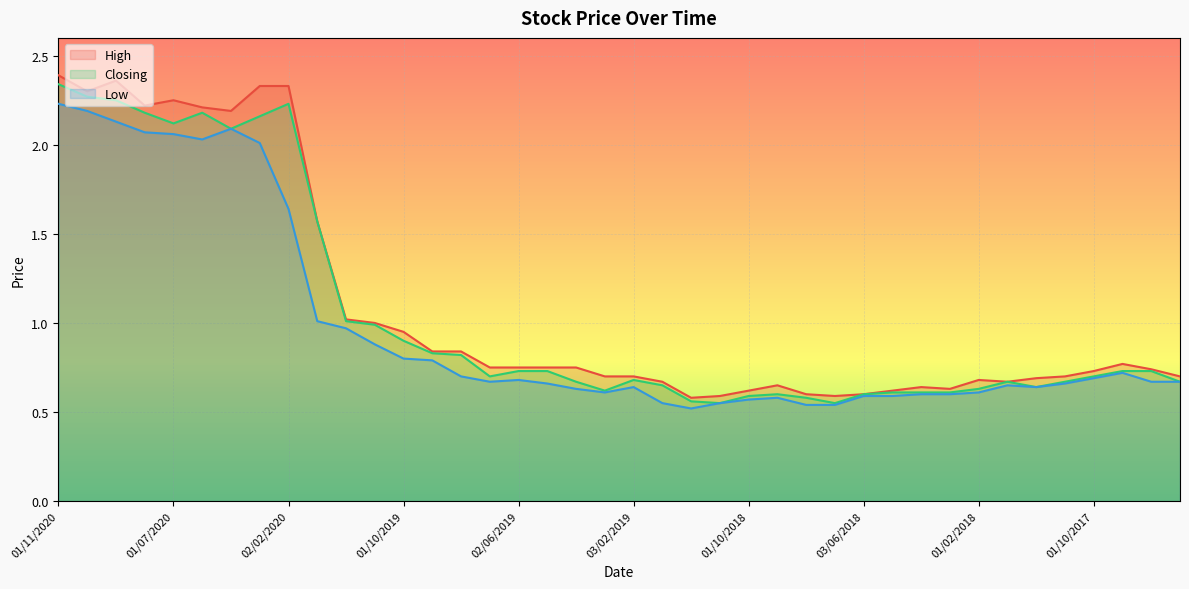

Rank the categories by Low value from highest to lowest.

01/11/2020, 01/10/2020, 01/09/2020, 10/05/2020, 04/08/2020, 01/07/2020, 01/06/2020, 01/03/2020, 02/02/2020, 02/01/2020, 01/12/2019, 03/11/2019, 01/10/2019, 01/09/2019, 05/09/2017, 01/08/2019, 01/10/2017, 02/06/2019, 01/07/2019, 01/08/2017, 02/07/2017, 01/05/2019, 01/11/2017, 02/01/2018, 03/02/2019, 03/12/2017, 01/04/2019, 03/03/2019, 01/02/2018, 01/04/2018, 01/03/2018, 03/06/2018, 02/05/2018, 02/09/2018, 01/10/2018, 02/01/2019, 01/11/2018, 01/08/2018, 01/07/2018, 02/12/2018